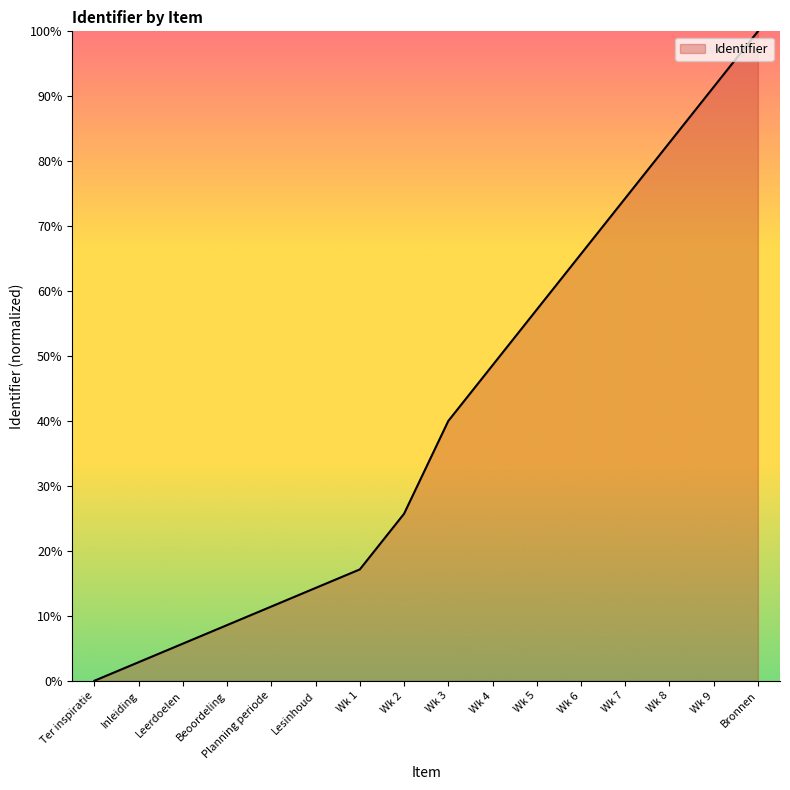

What position from the right is Planning periode?

12